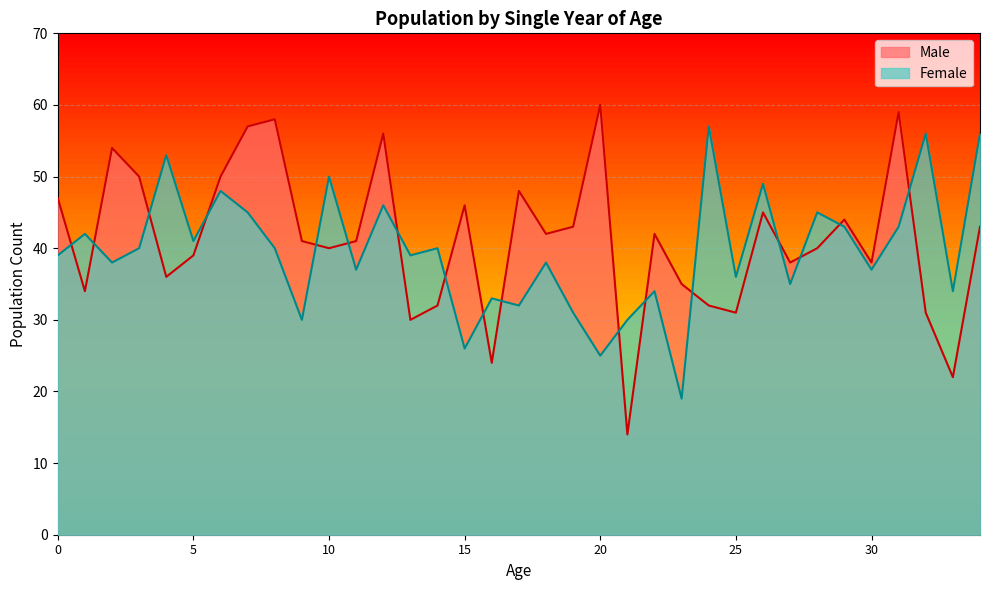

What is the minimum value for Female?

19